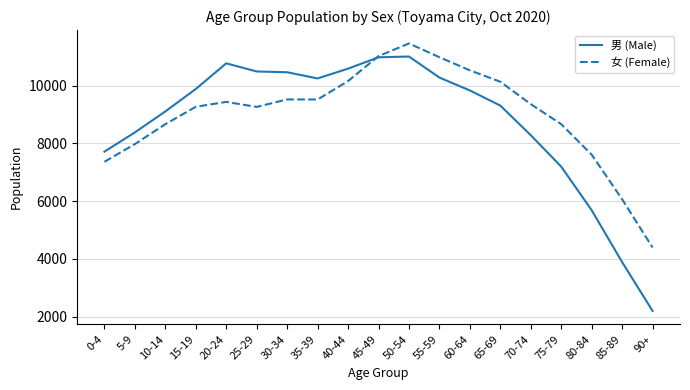

Which series has the largest range (max minus min)?

男 (Male)